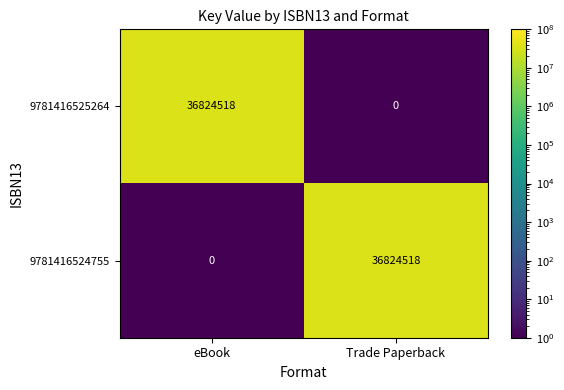

Rank the series at eBook from lowest to highest value.

9781416524755, 9781416525264